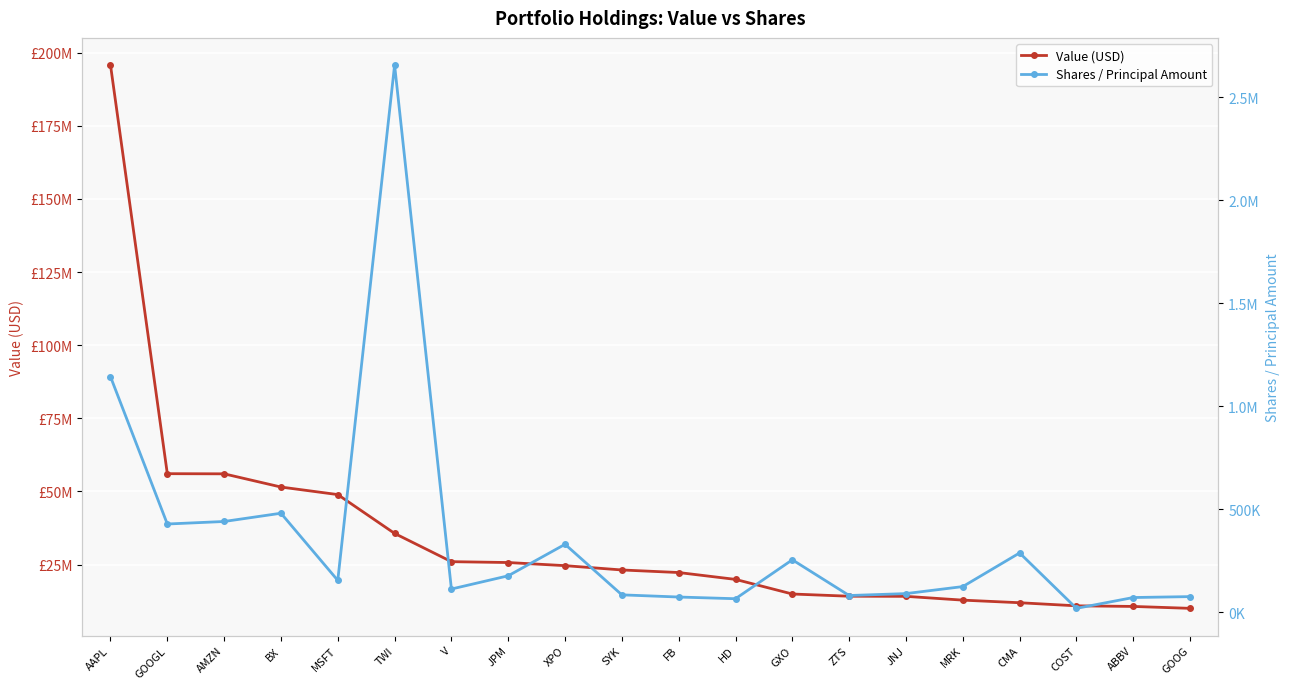

True or false: Value (USD) has a value of 25715091 at JPM.

True